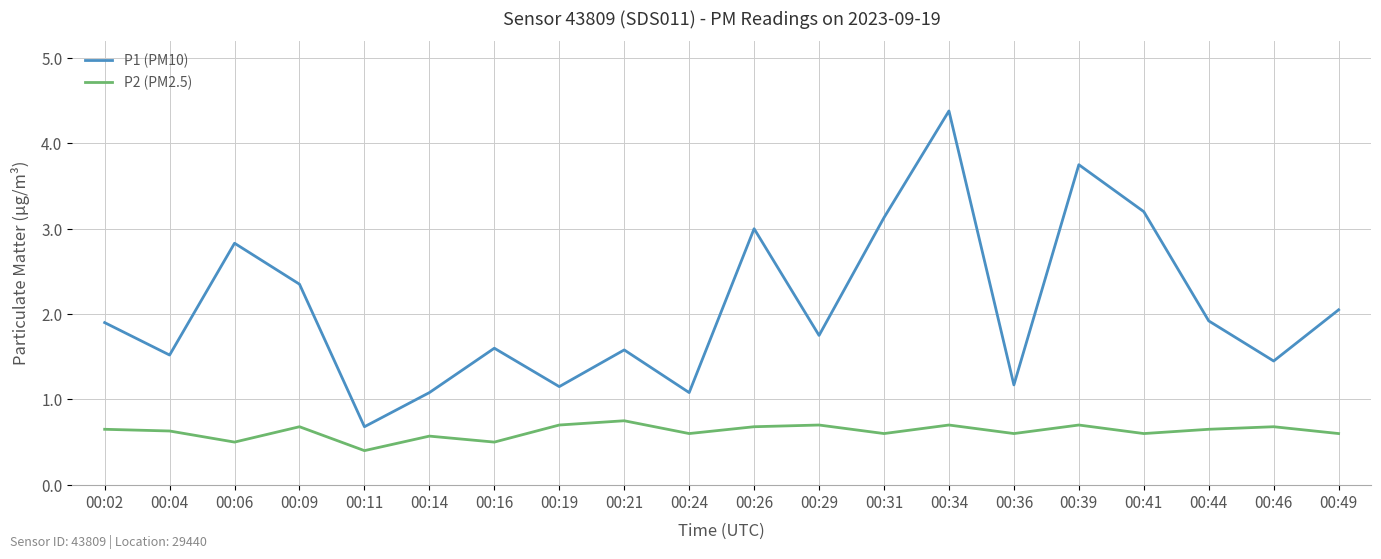

True or false: P1 (PM10) and P2 (PM2.5) cross at least once.

False